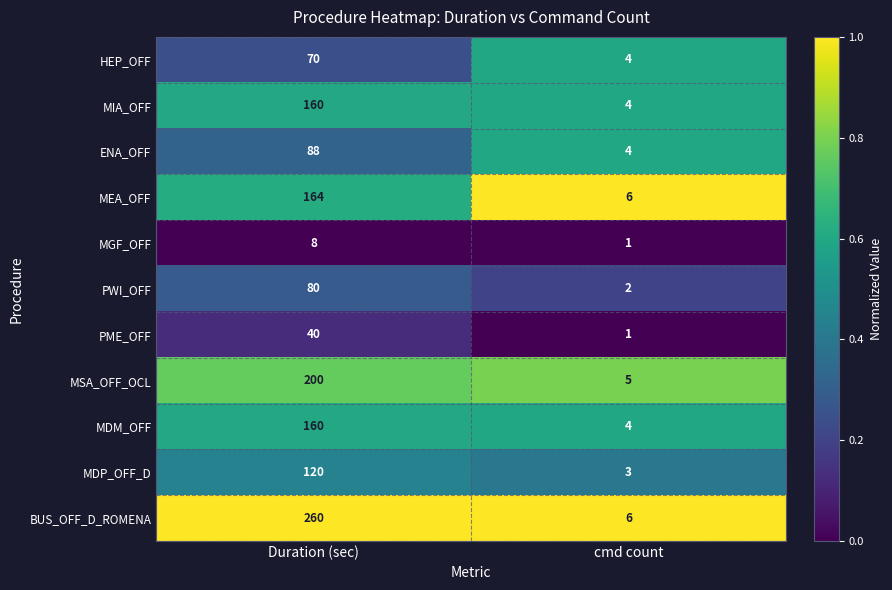

Which category has the lowest value in the MSA_OFF_OCL series?

cmd count